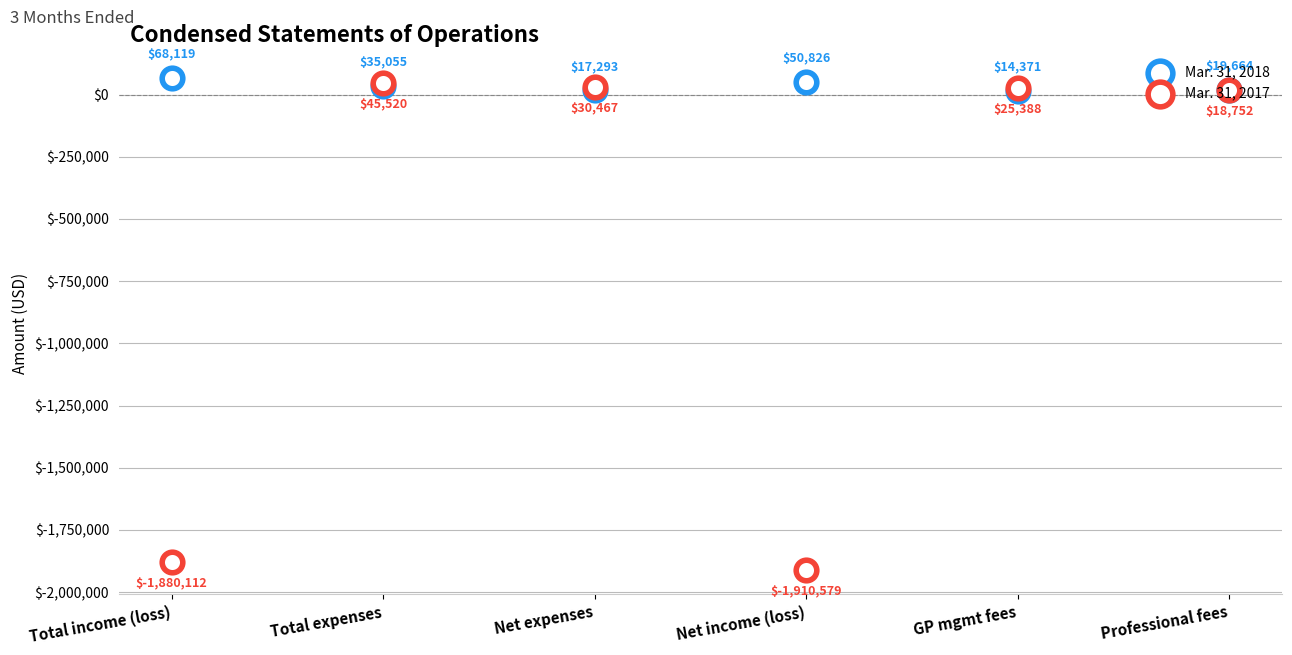

Which series contains the lowest Y value?

Mar. 31, 2017